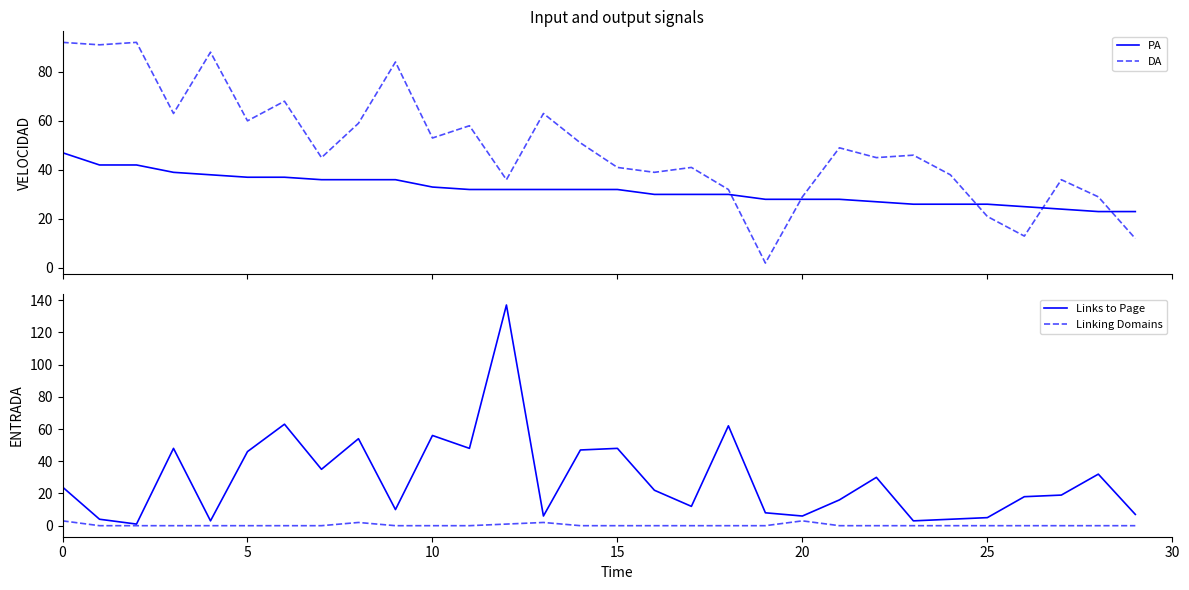

What is the sum of all Links to Page values?

874